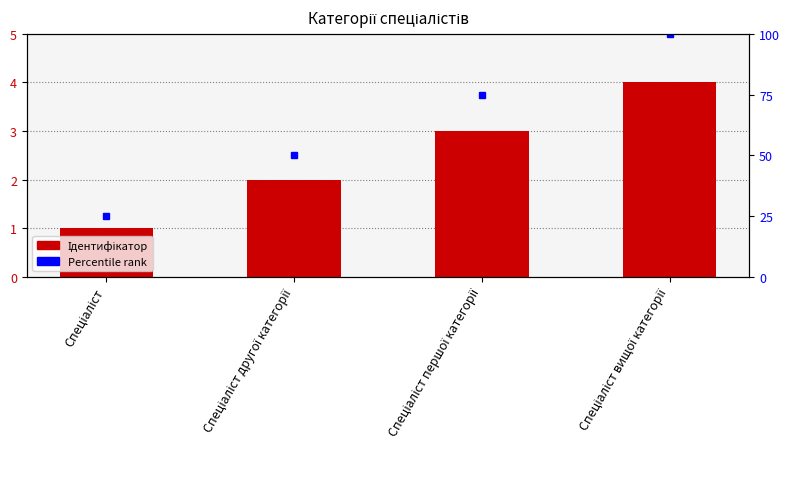

Does the chart contain stacked bars?

No